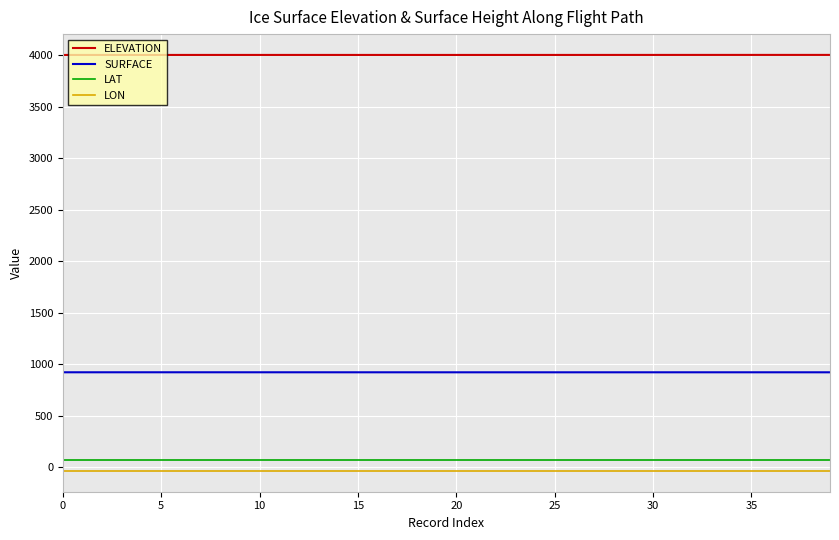

True or false: LON and ELEVATION cross at least once.

False